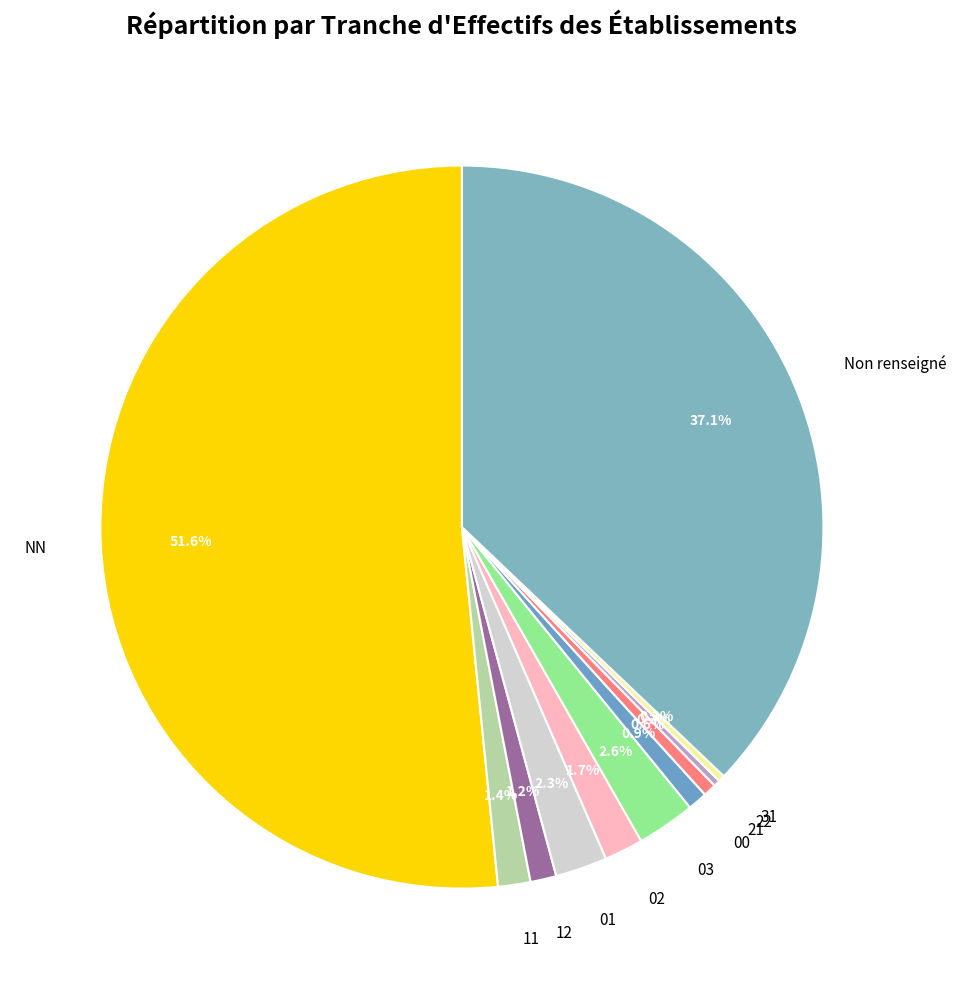

Is there any slice that represents more than half of the pie?

Yes